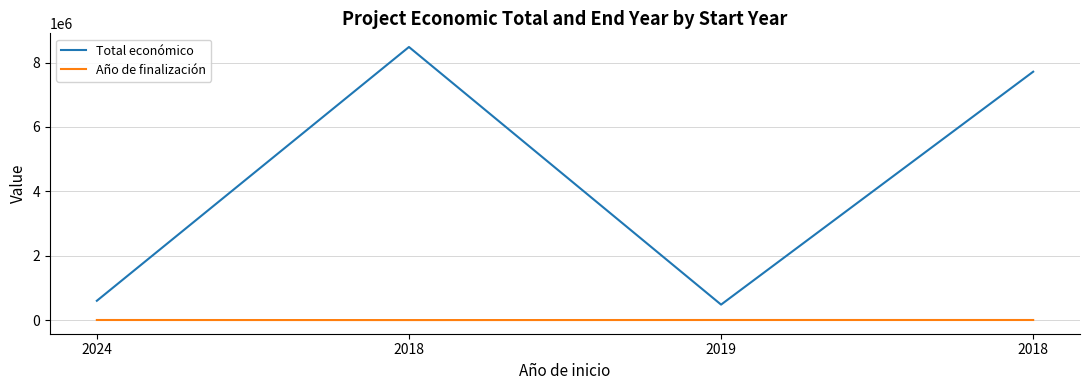

What are all the series names shown in the legend?

Total económico, Año de finalización